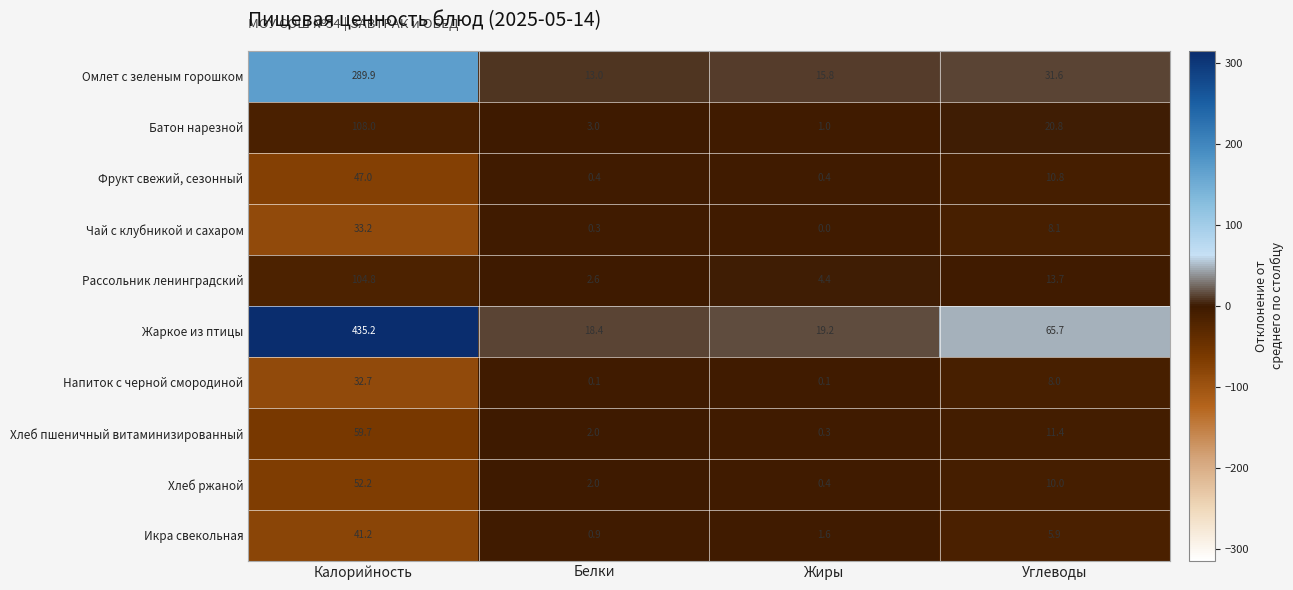

At which label is Хлеб пшеничный витаминизированный closest to 30?

Углеводы